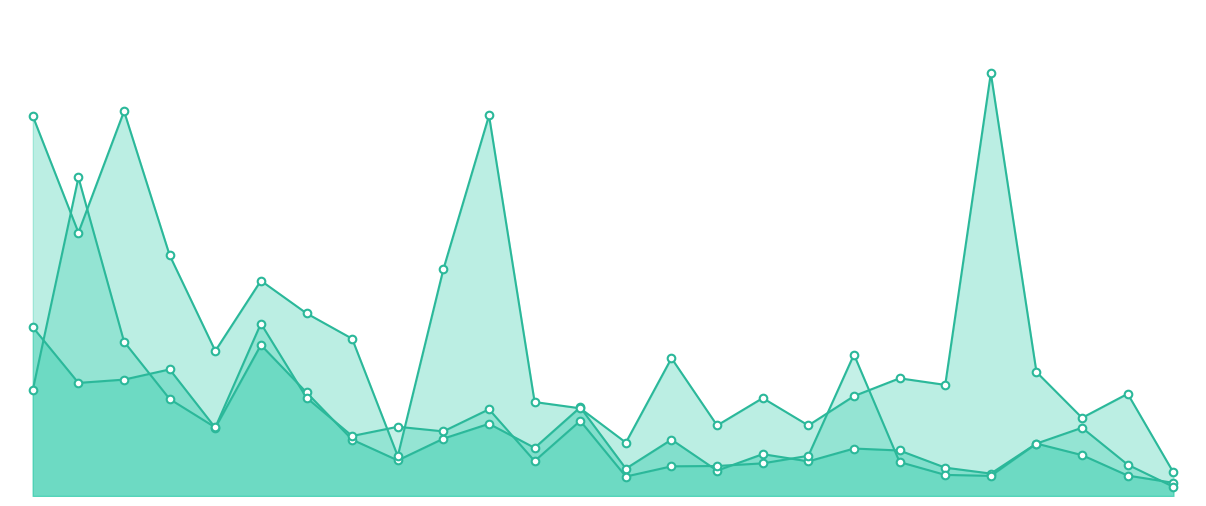

Which series contains the lowest Y value?

No. of Other Projects